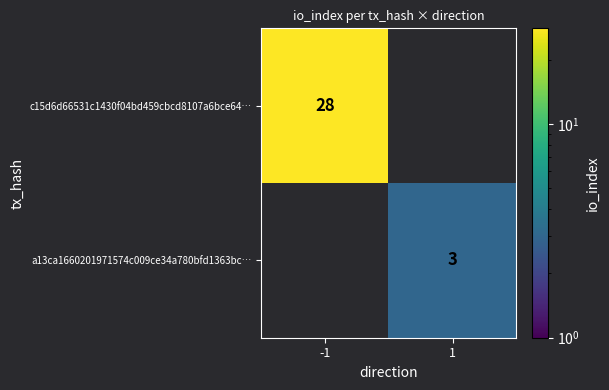

The value of c15d6d66531c1430f04bd459cbcd8107a6bce64… at -1 is 48. True or false?

False